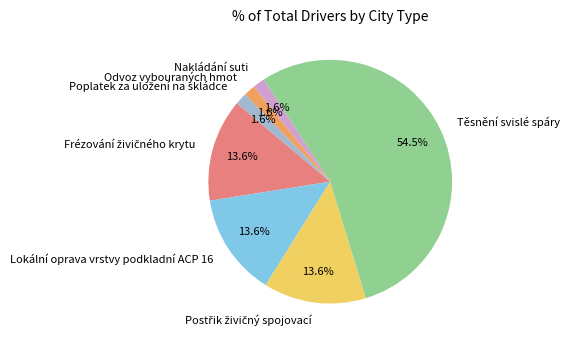

Do Nakládání suti and Odvoz vybouraných hmot together represent more than half of the pie?

No